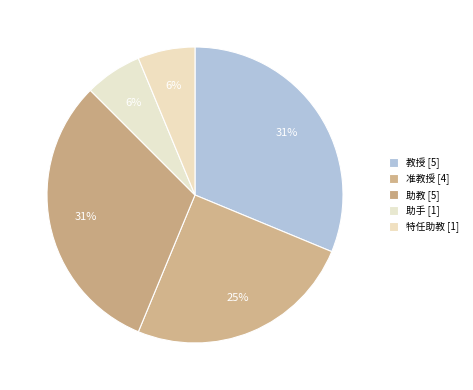

Between 教授 and 助教, which is larger?

教授